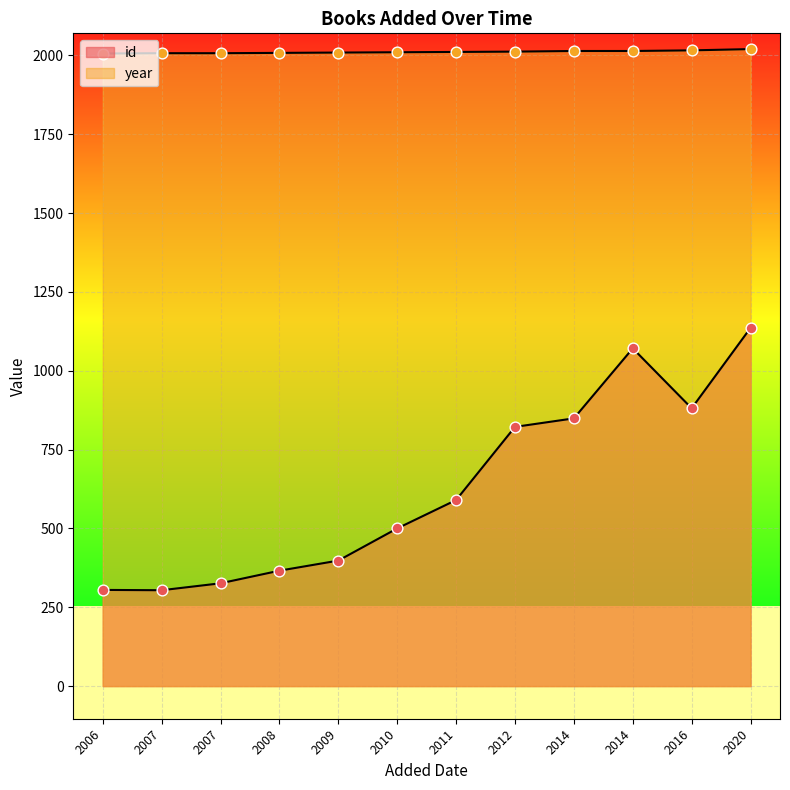

Is the value of id at 27/04/2008 greater than the value of year at 30/01/2021?

No